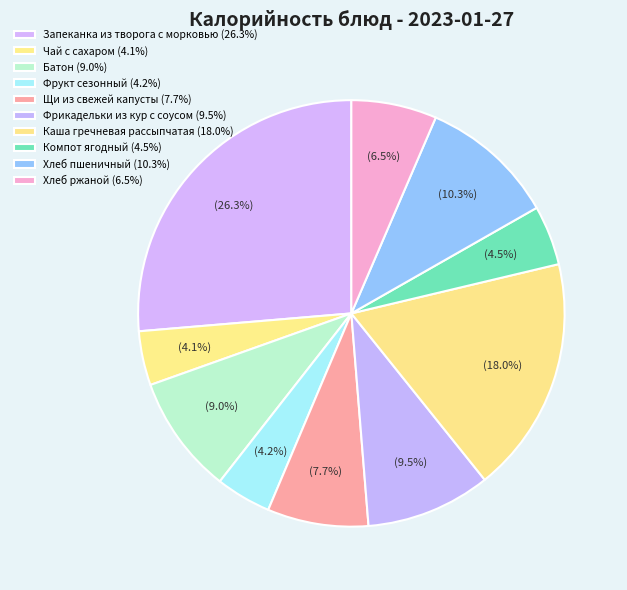

How many slices are in this pie chart?

10